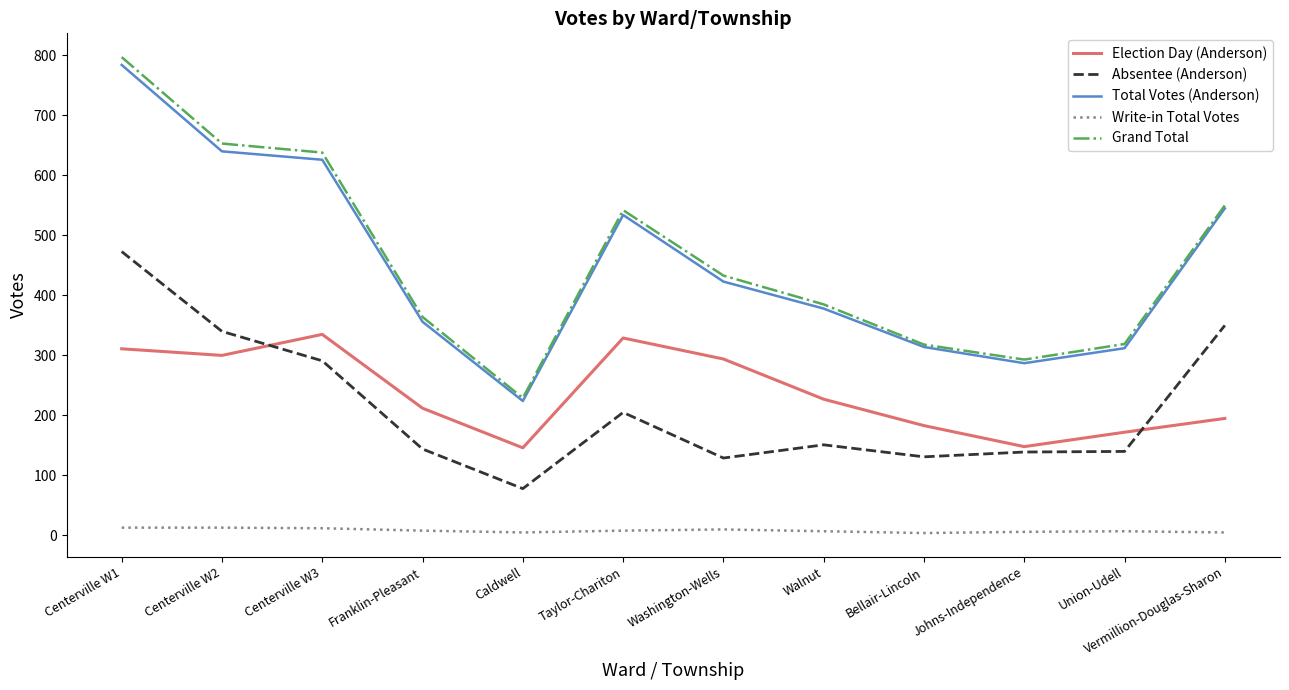

What is the sum of the Grand Total values at Vermillion-Douglas-Sharon and Centerville W3?

1188